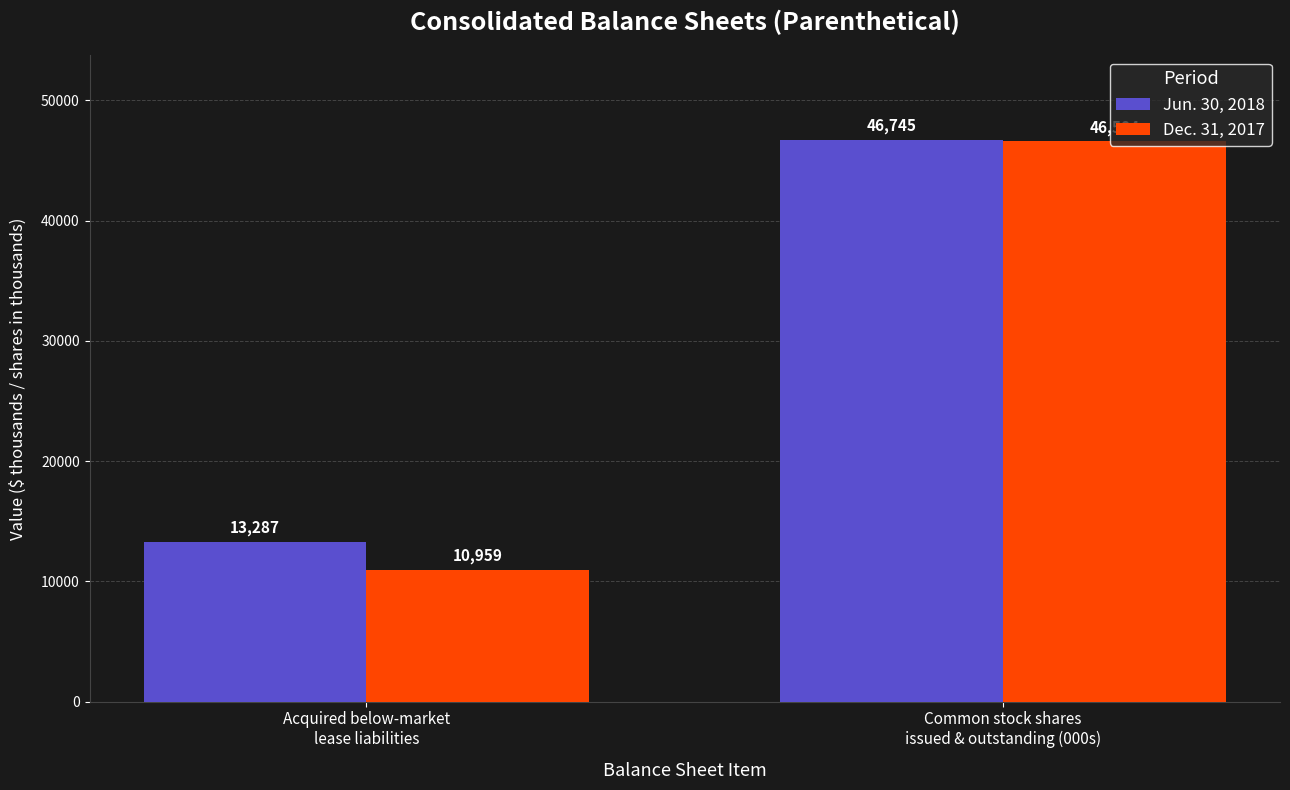

What is the difference between the maximum and minimum values in the Jun. 30, 2018 series?

33458